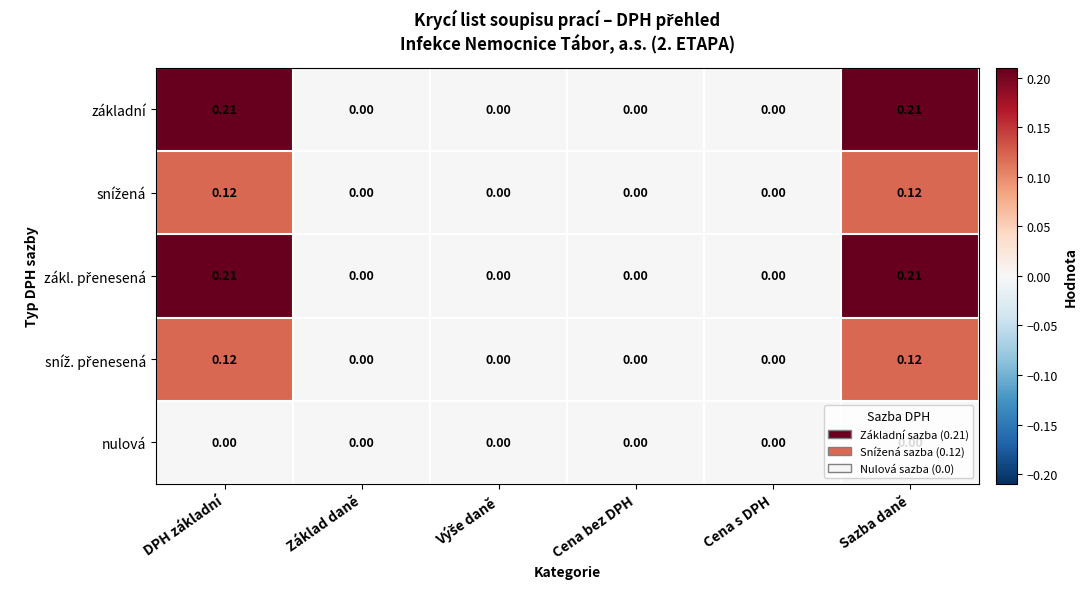

How many series are shown in this chart?

5